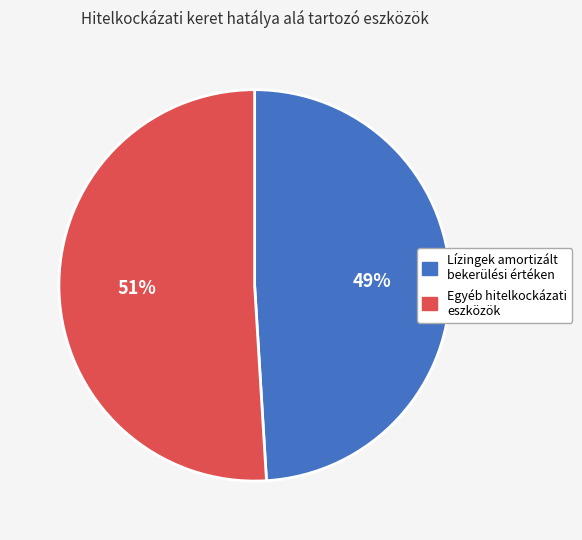

To the nearest percent, what is the difference between the largest and smallest slice percentages?

2%